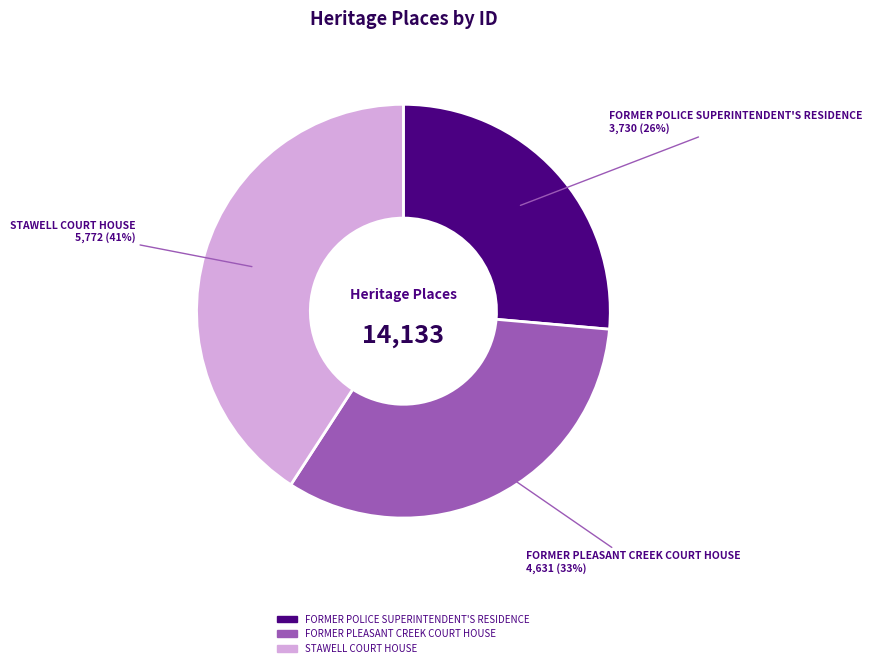

How many segments does this pie chart have?

3